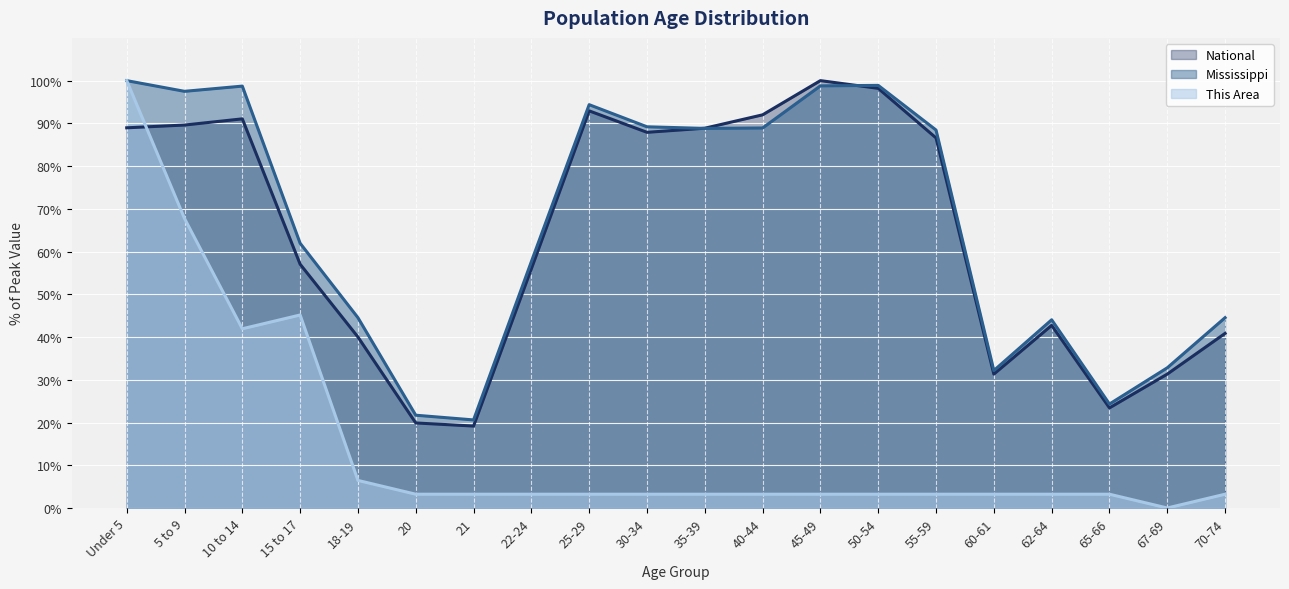

Which series changed the most between 35-39 and 62-64?

National